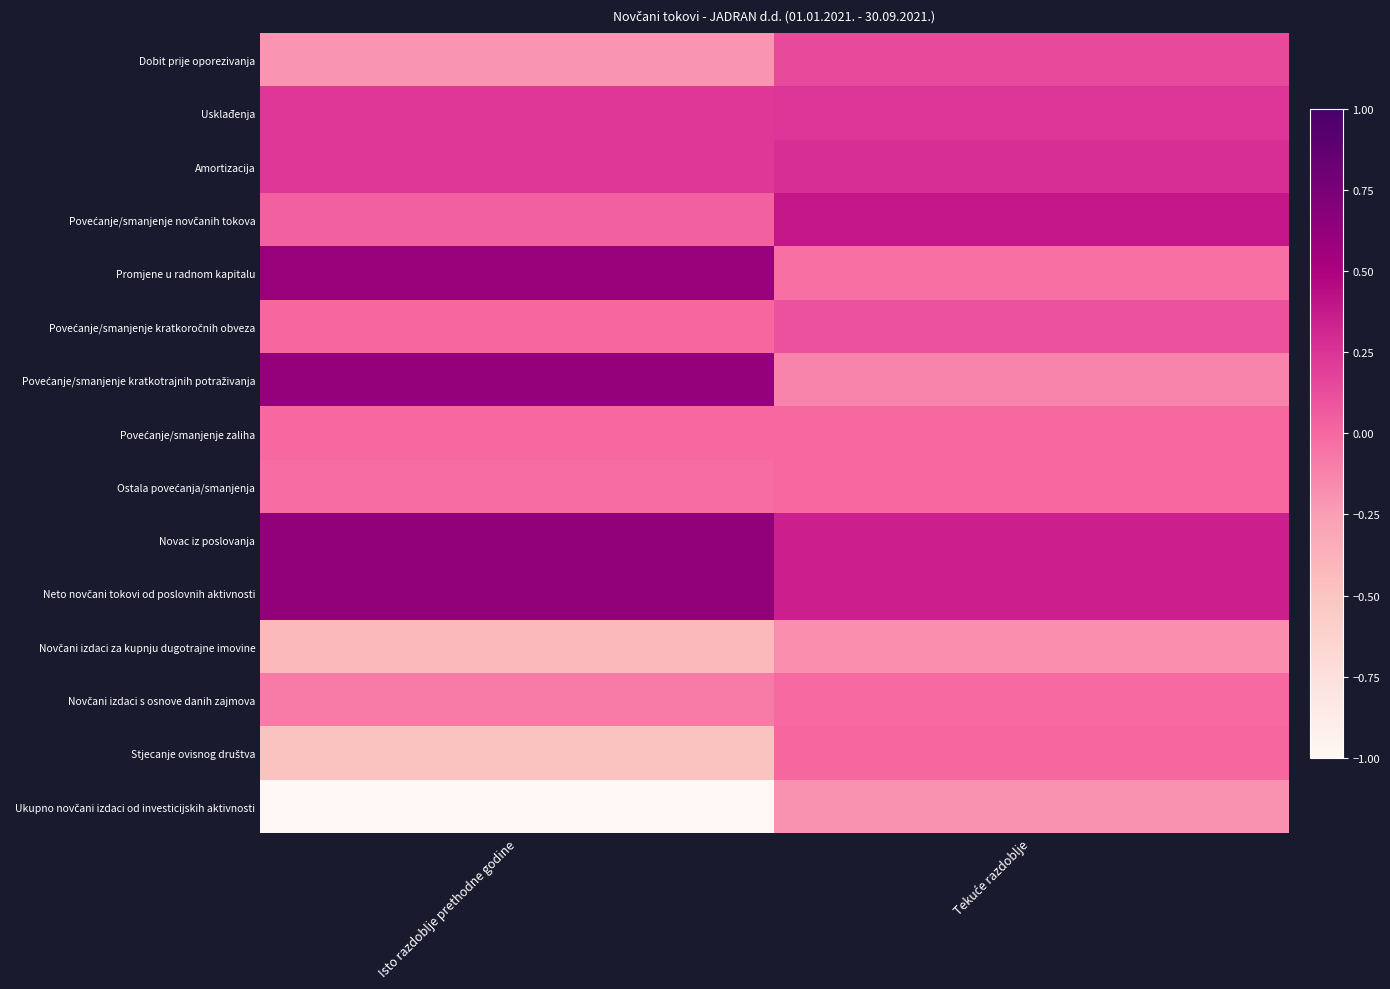

What is the difference between the highest and lowest values at Tekuće razdoblje?

0.6